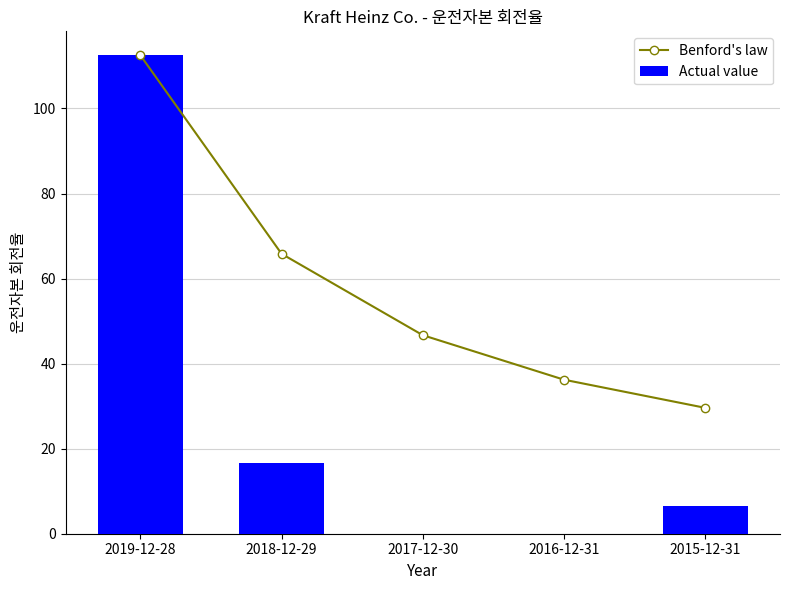

Between 2017-12-30 and 2018-12-29, which is larger?

2018-12-29